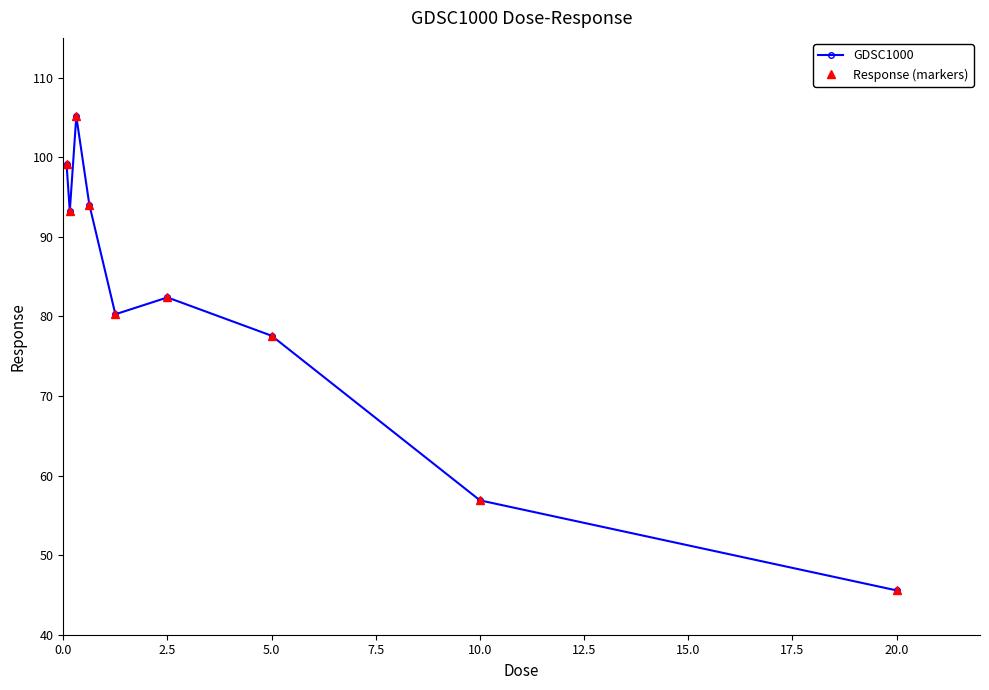

Which series has the widest spread of values?

GDSC1000